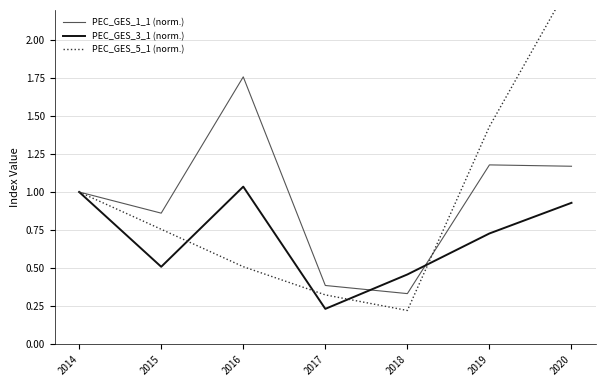

True or false: PEC_GES_3_1 (norm.) has more than 1 points higher than both neighbors.

False